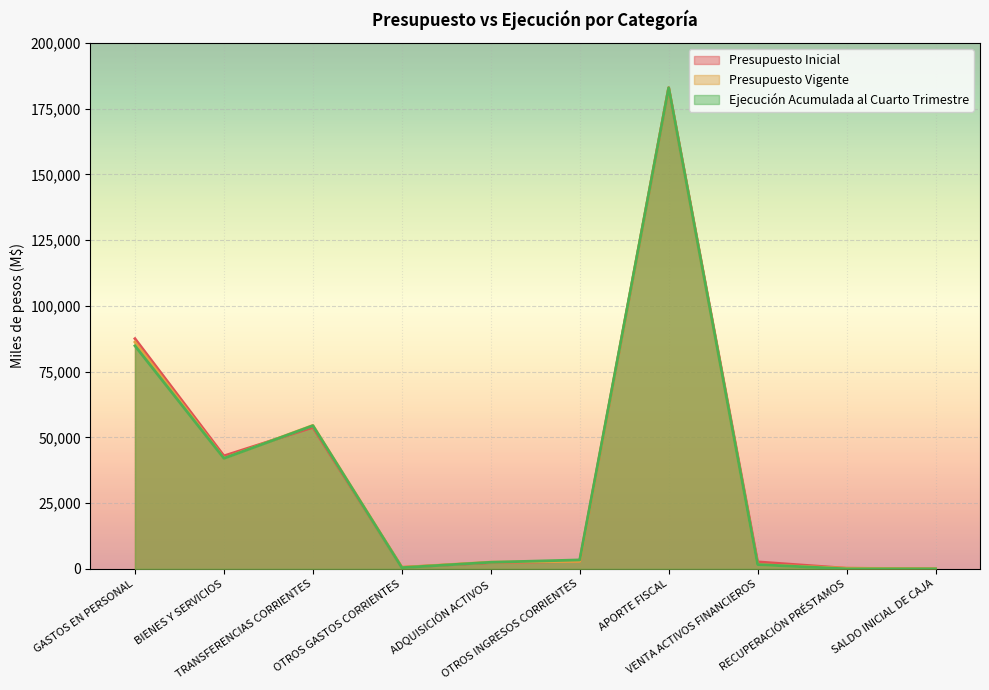

At which label is Presupuesto Inicial closest to 91491?

GASTOS EN PERSONAL